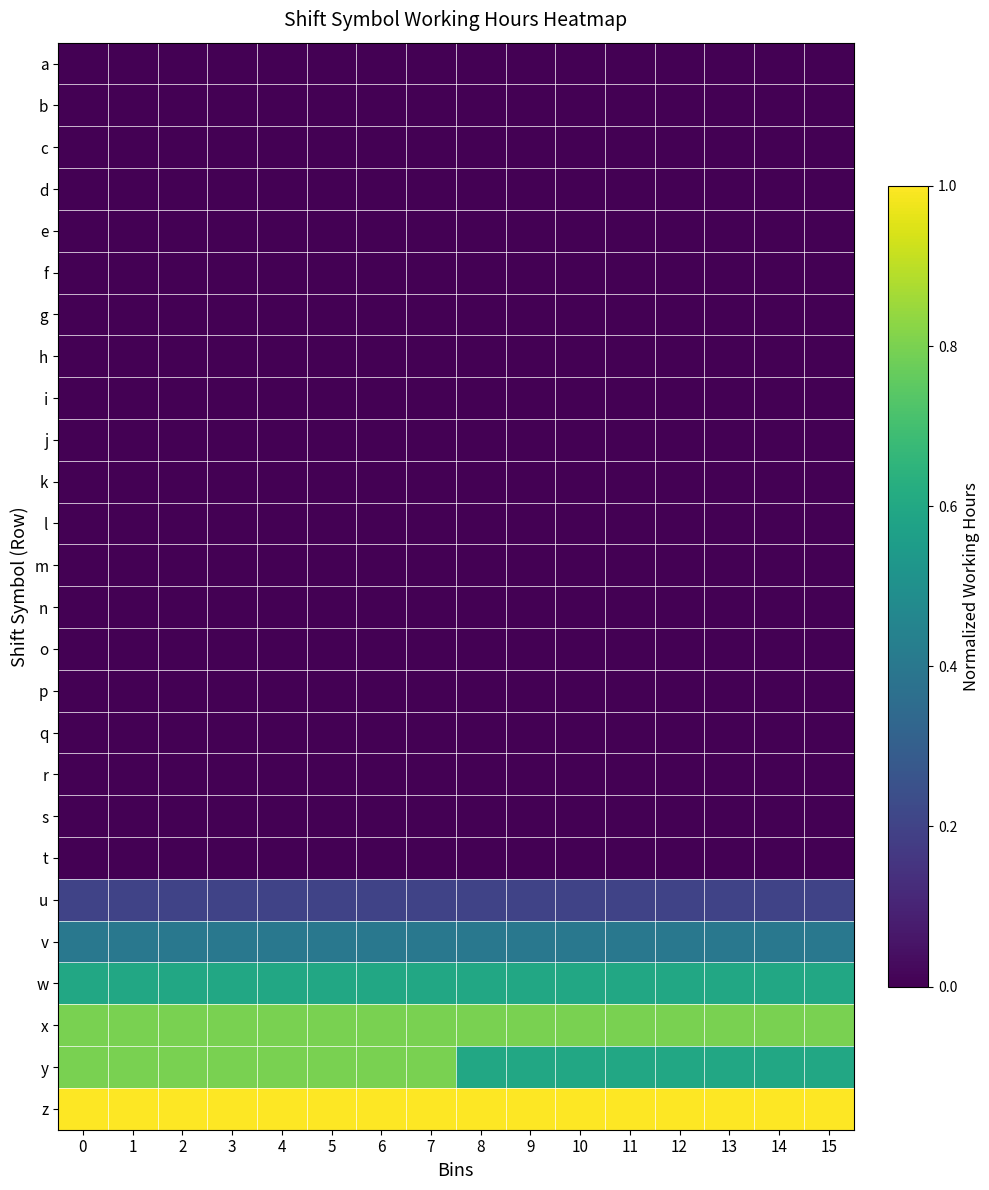

Which has a higher value, 6 or 12?

6